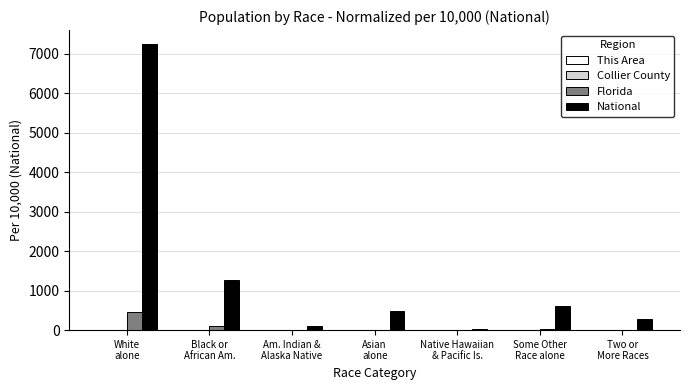

Which series has the largest total across all categories?

National